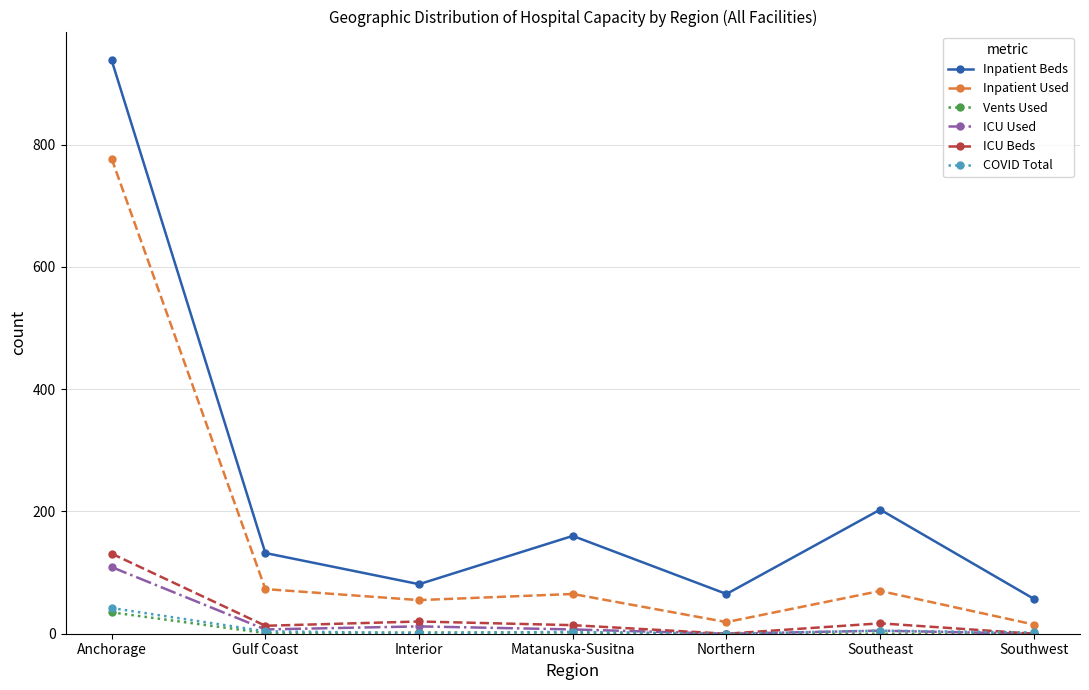

Between Gulf Coast and Southeast, which series saw the biggest shift?

Inpatient Beds